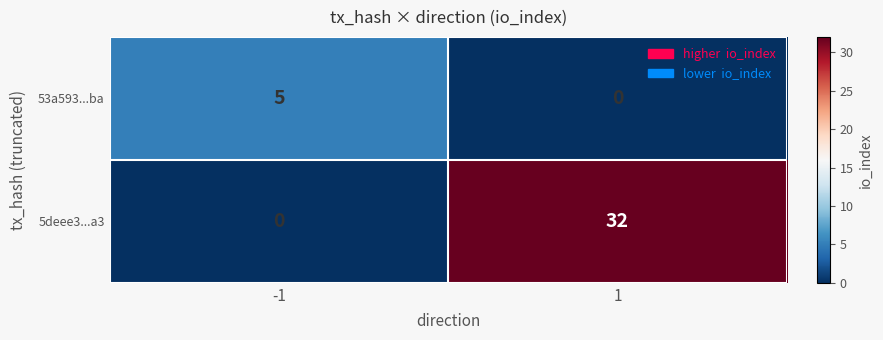

What is the difference between the maximum and minimum values in the 5deee3...a3 series?

32